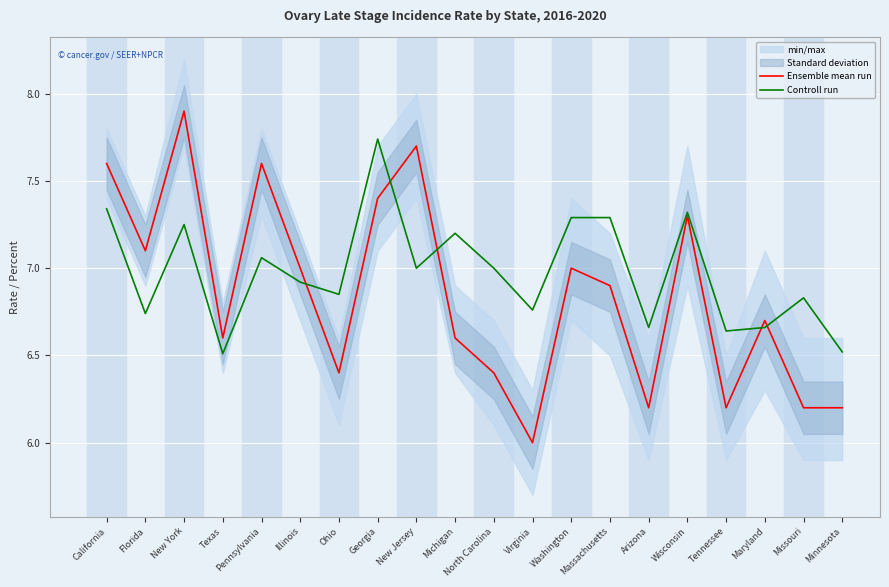

What is the value of the Controll run point at the 5th from the left?

7.1